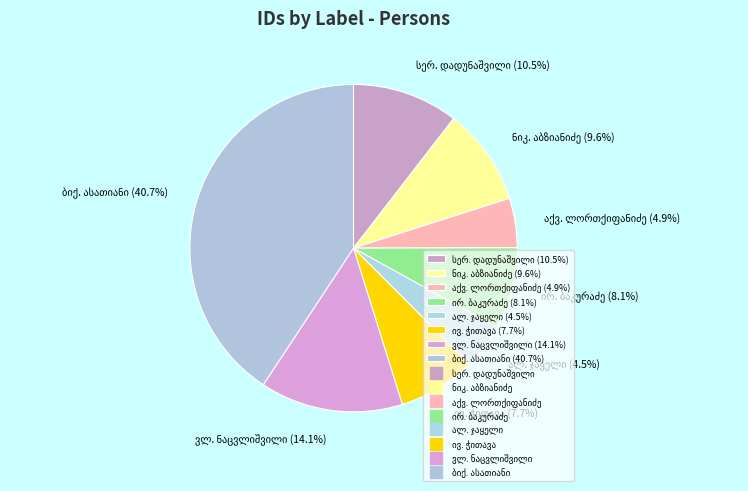

Is there any slice that represents more than half of the pie?

No